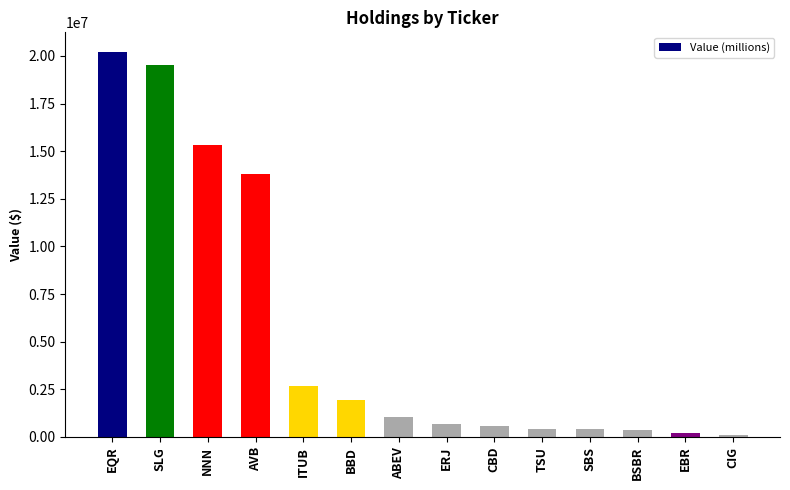

What is the difference between the values at EBR and ABEV?

823000